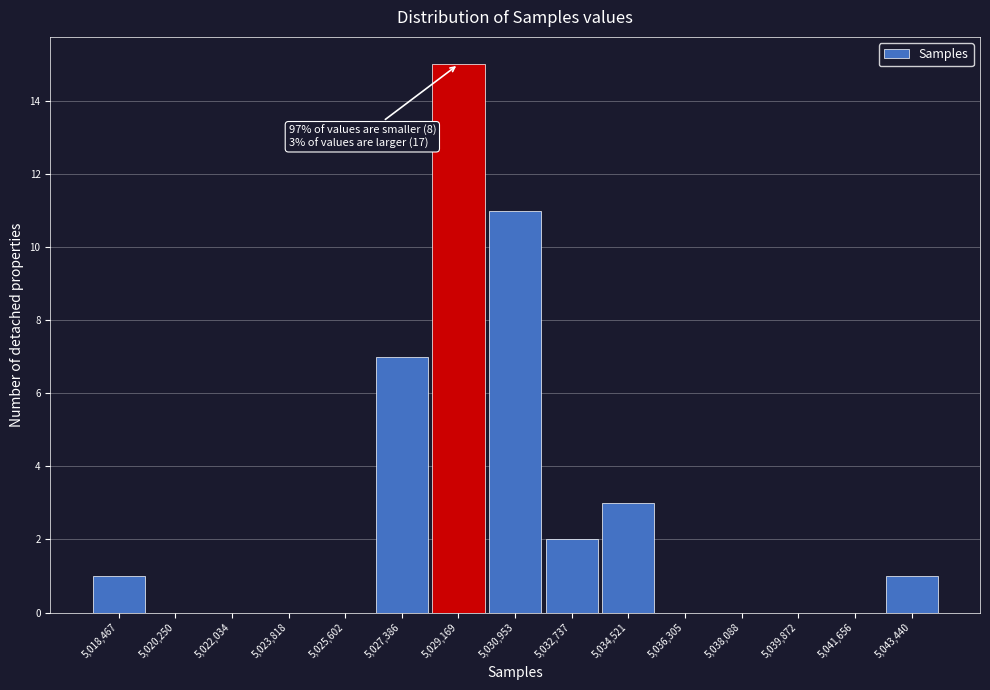

Reading left to right, what are all the values shown in this chart?

5,018,467=1	5,020,250=0	5,022,034=0	5,023,818=0	5,025,602=0	5,027,386=7	5,029,169=15	5,030,953=11	5,032,737=2	5,034,521=3	5,036,305=0	5,038,088=0	5,039,872=0	5,041,656=0	5,043,440=1